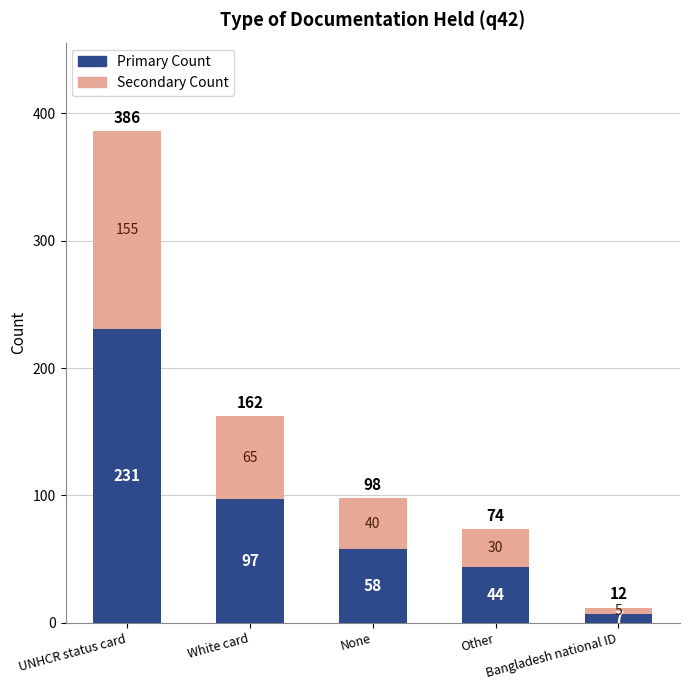

What is the approximate value of Primary Count at None, to the nearest 5?

60